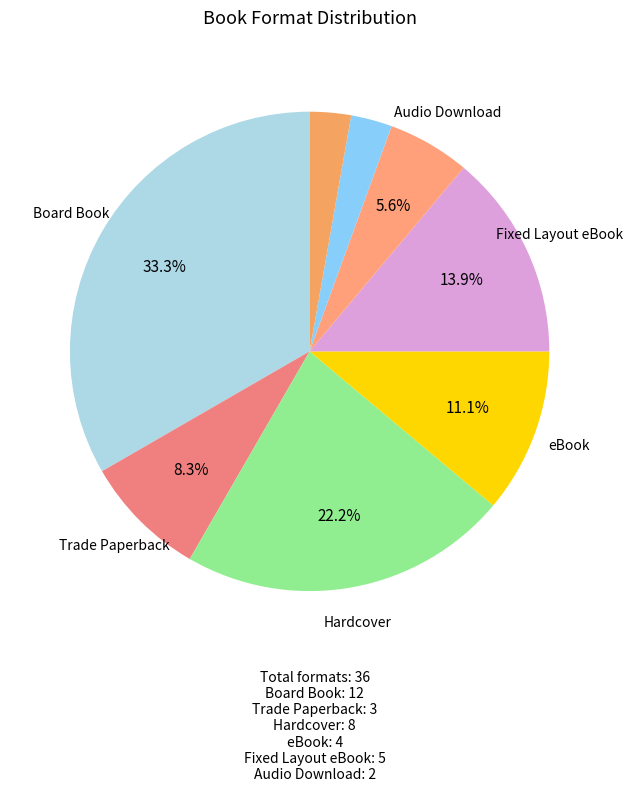

Count the number of slices in the pie.

8